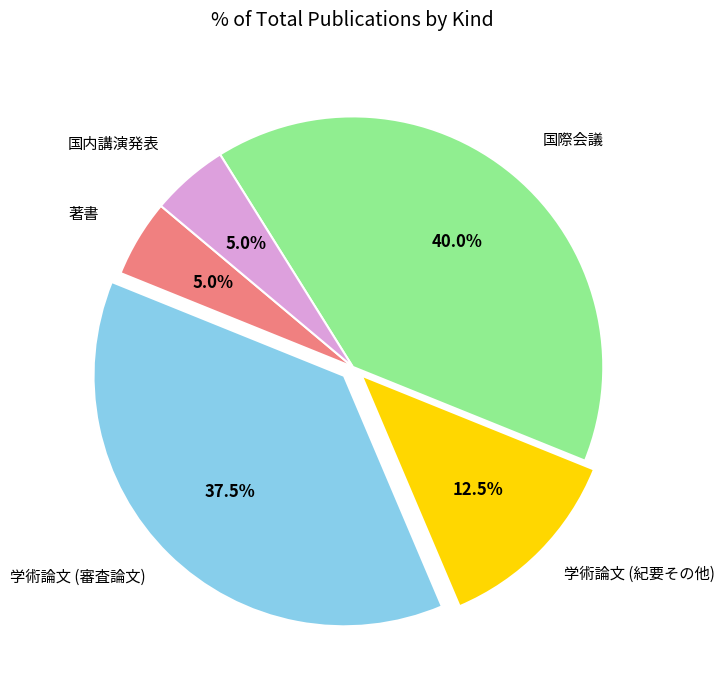

Is there a majority slice in this chart?

No